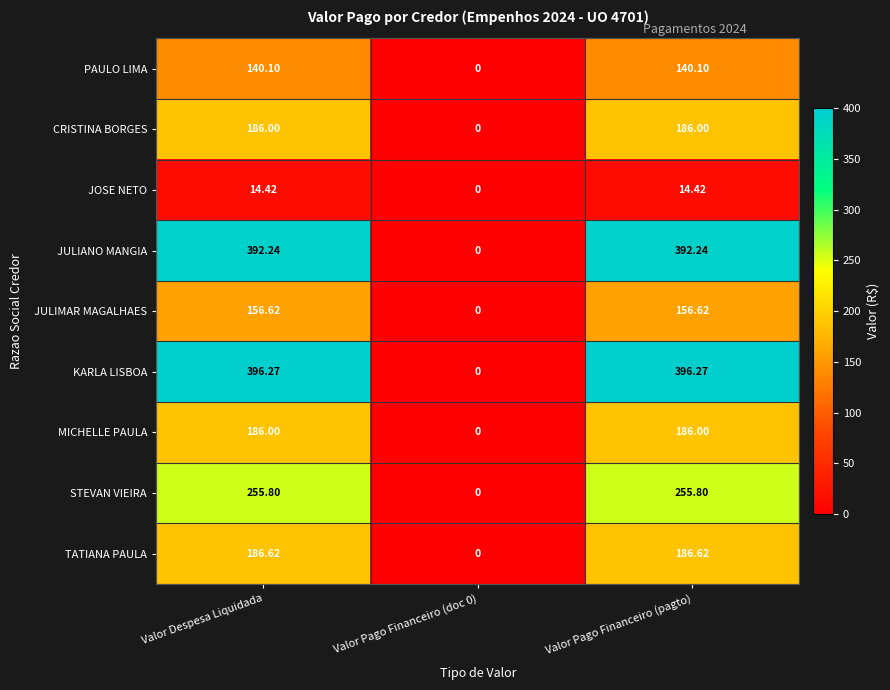

At which label does JOSE NETO first exceed 14?

Valor Despesa Liquidada